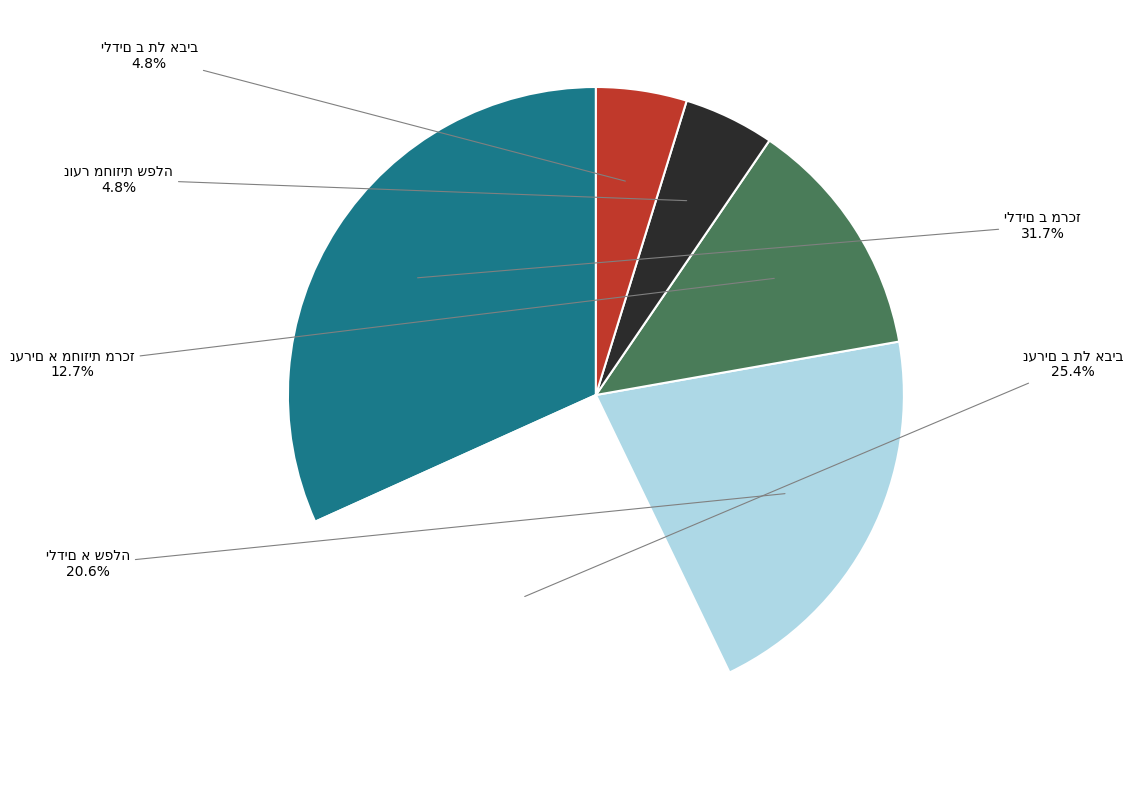

How many segments does this pie chart have?

6